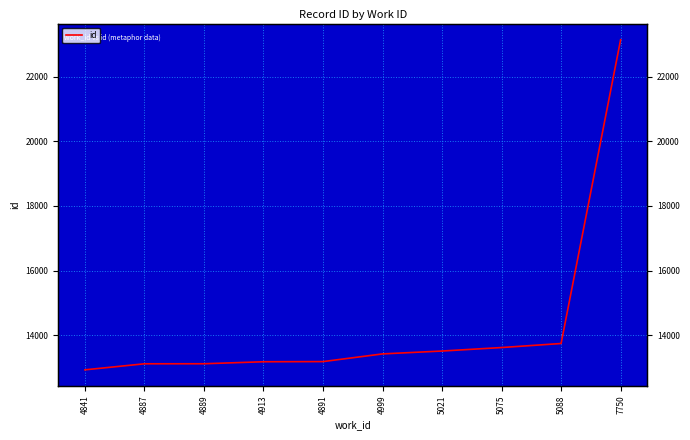

What is the value of the 5th point from the left?

13180